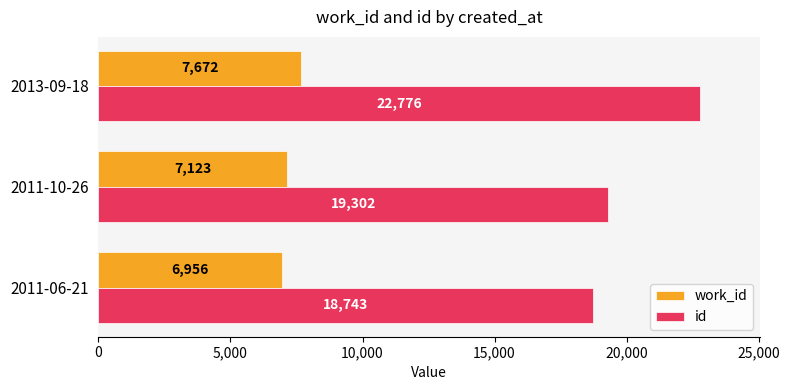

What is the difference between the maximum and second lowest values in the id series?

3474